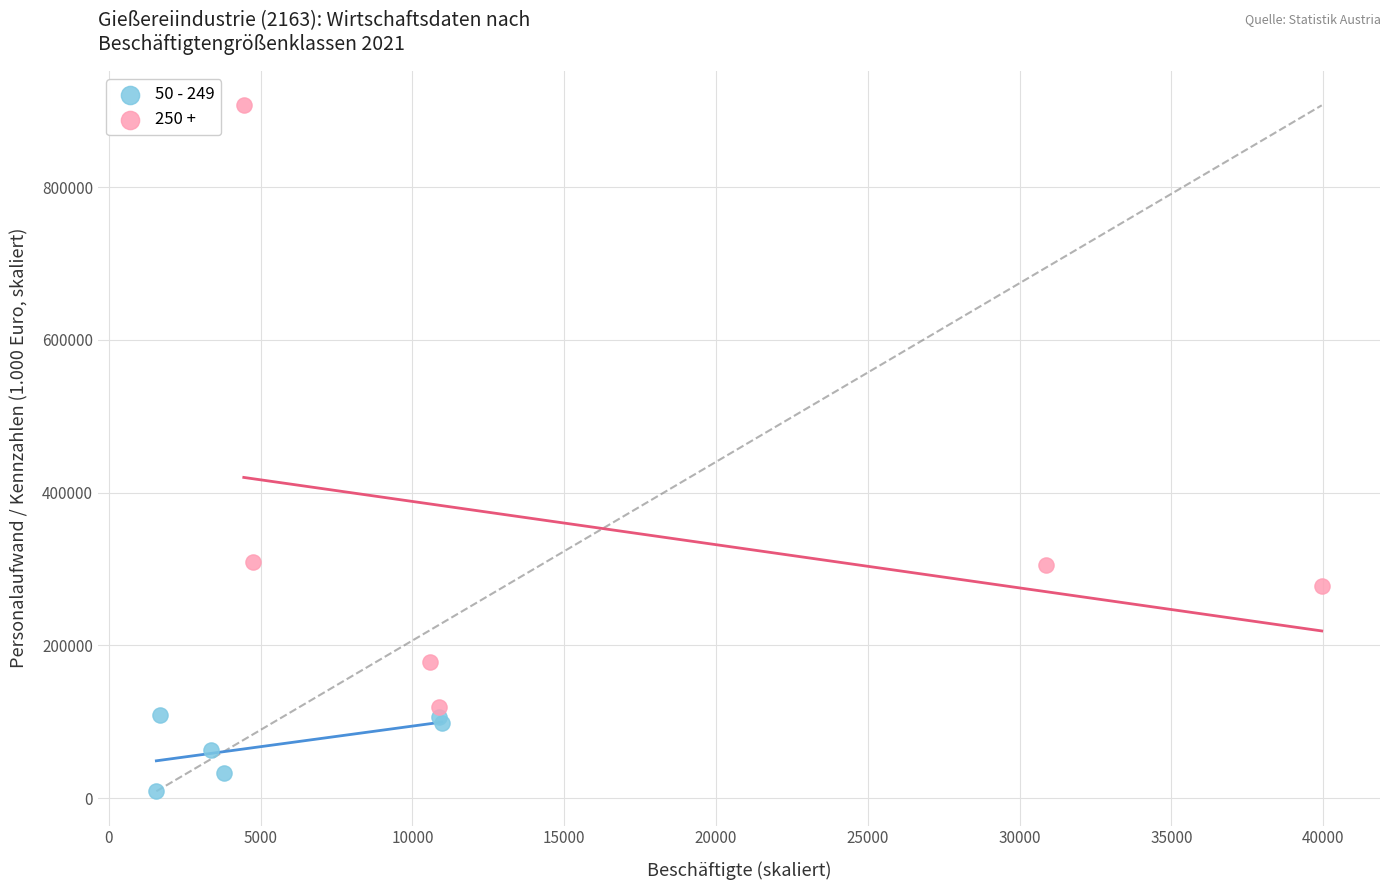

Which series contains the highest Y value?

250 +